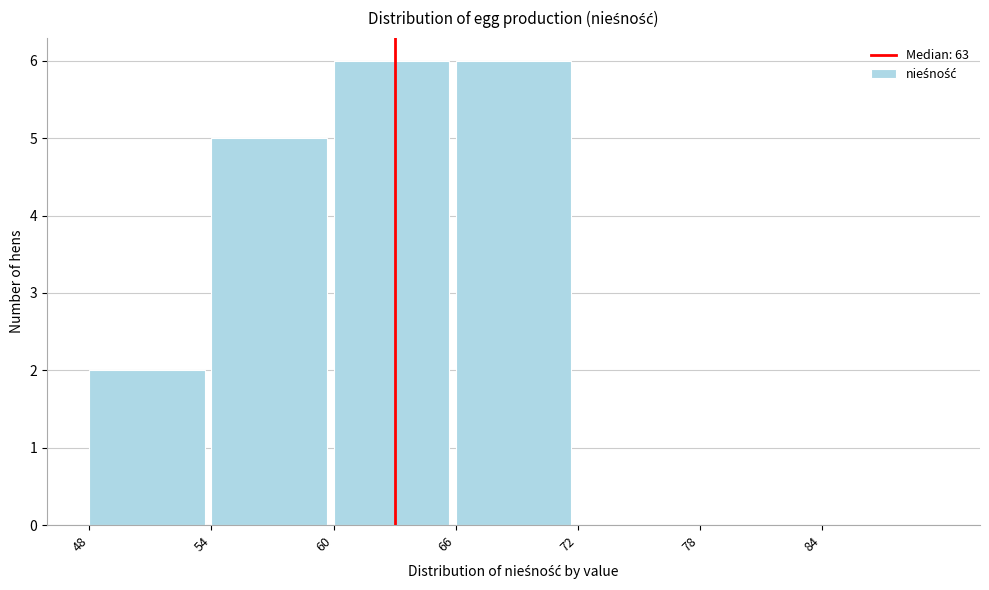

Reading left to right, transcribe this chart: for each bar, give the range it covers on the x-axis and its height. The values are not printed on the chart, so give them approximately, as read against the axis.

48 to 54: 2
54 to 60: 5
60 to 66: 6
66 to 72: 6
72 to 78: 0
78 to 84: 0
84 to 90: 0